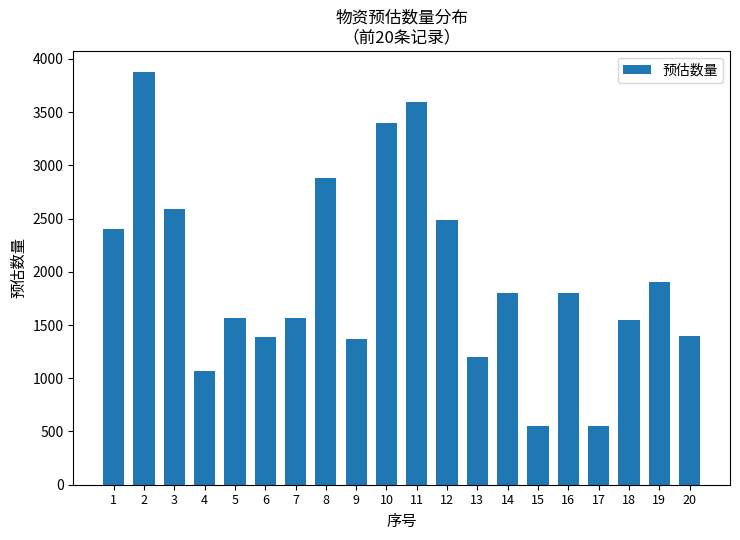

Between 19 and 7, which is larger?

19